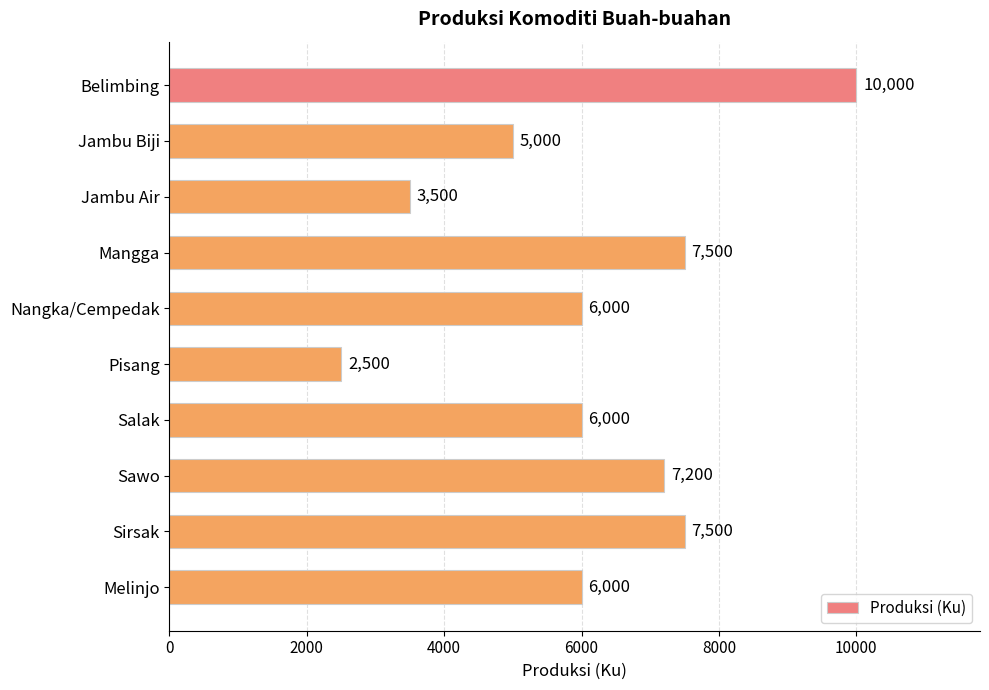

How many data points are less than 6000?

3